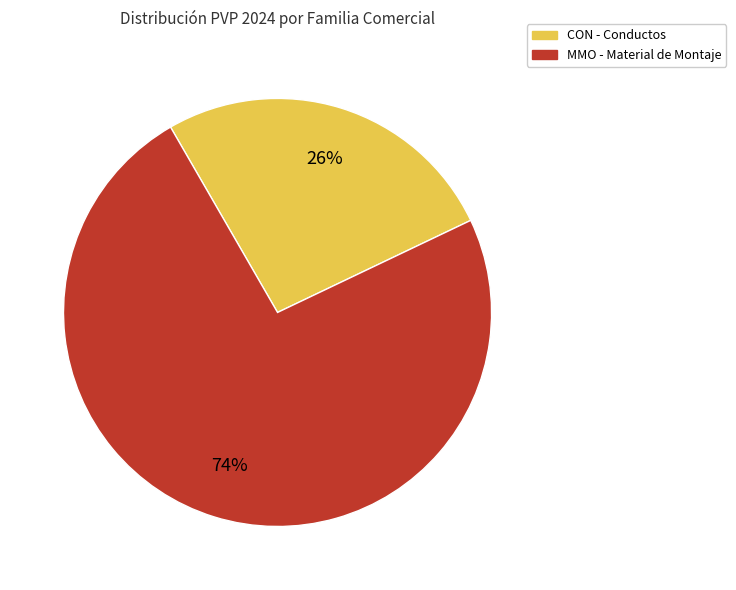

How many slices are in this pie chart?

2